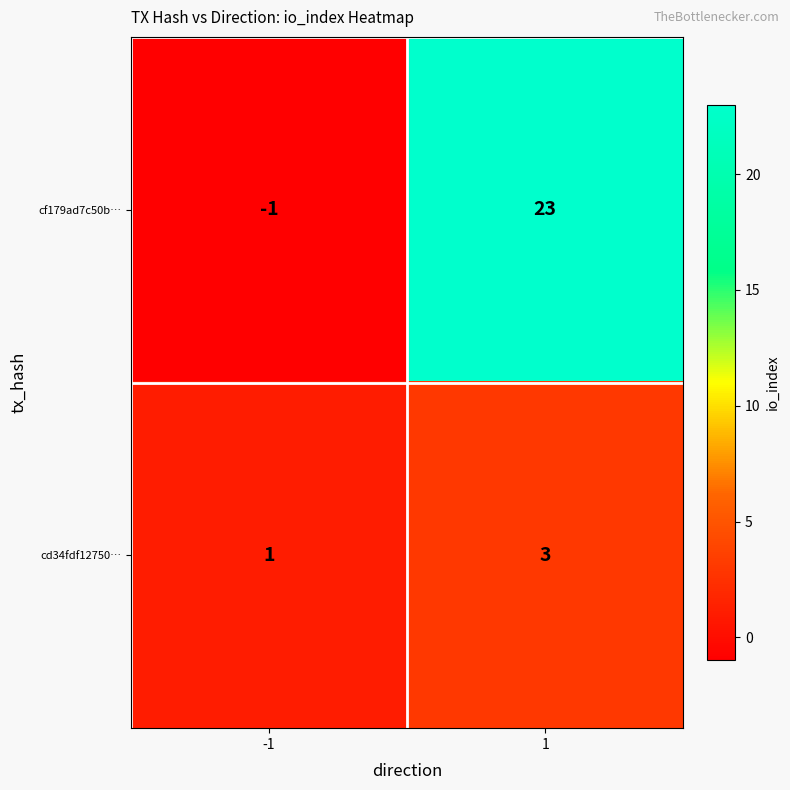

What is the maximum value for cf179ad7c50b…?

23